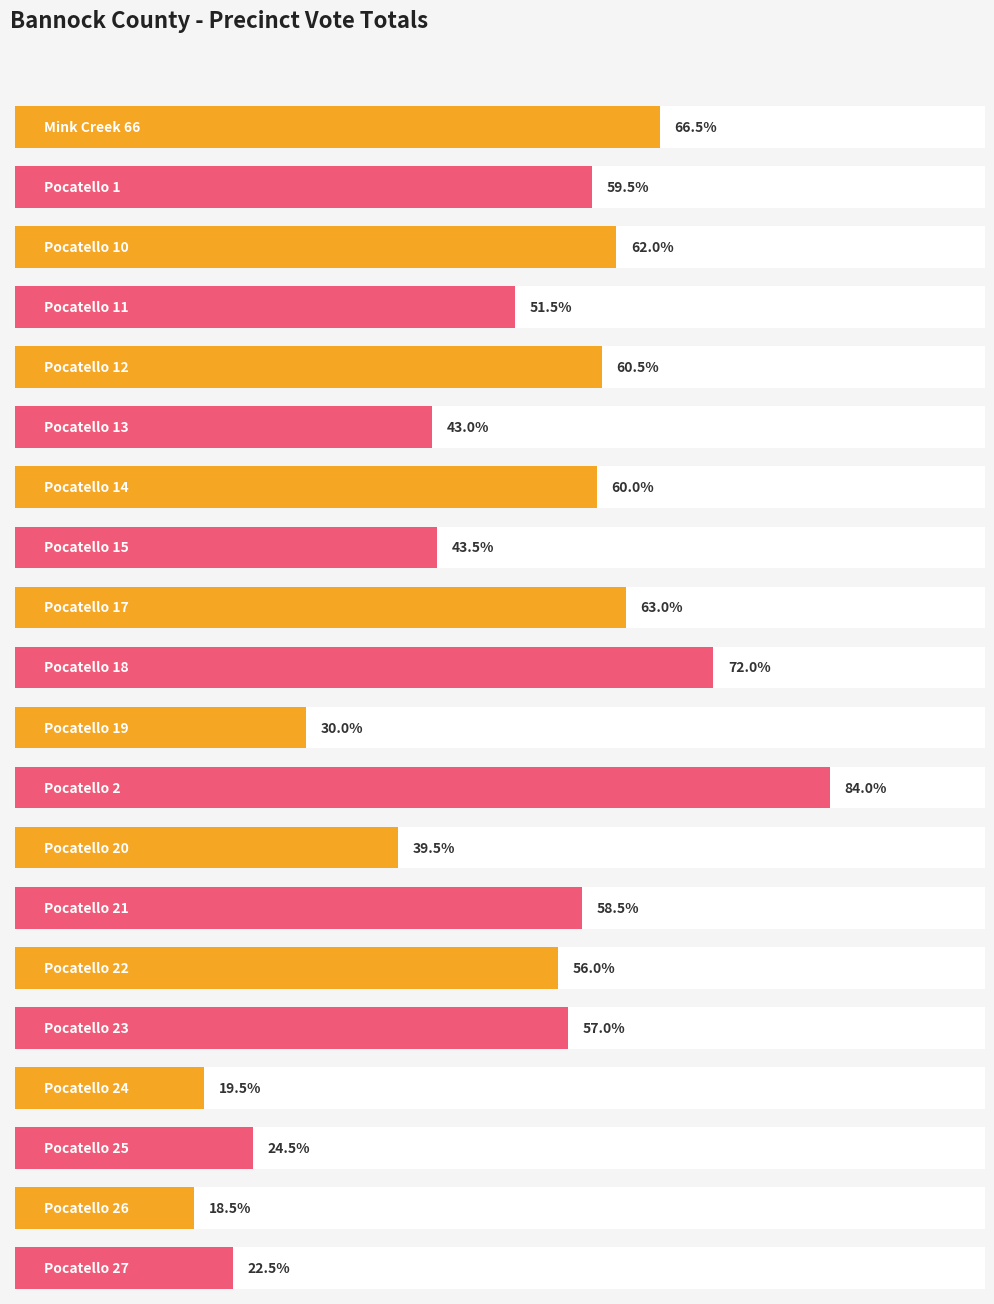

Approximately how many times larger is the value at Mink Creek 66 compared to Pocatello 26?

3.6